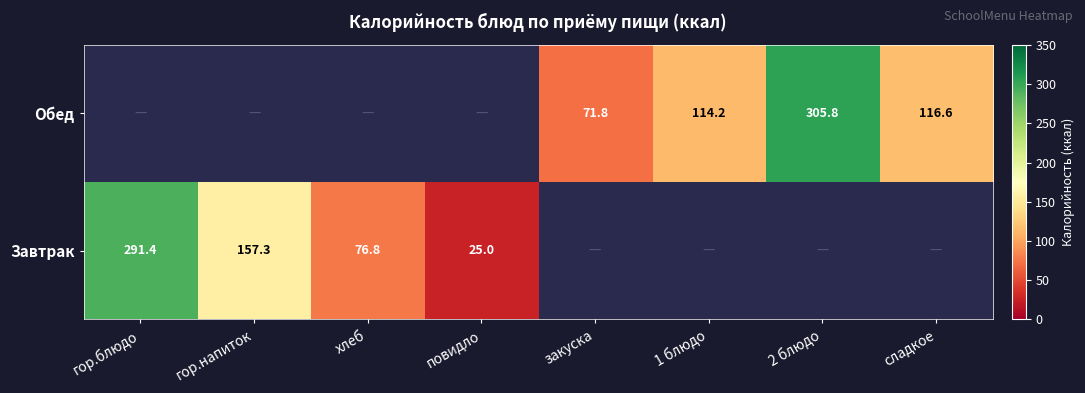

What is the sum of the Завтрак values at повидло and гор.напиток?

182.3